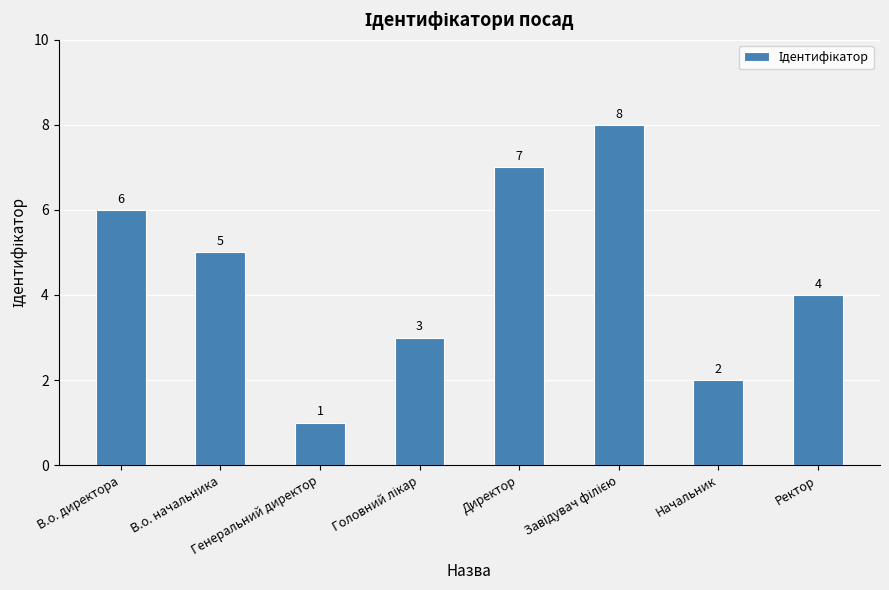

What is the value of the 1st bar from the left?

6